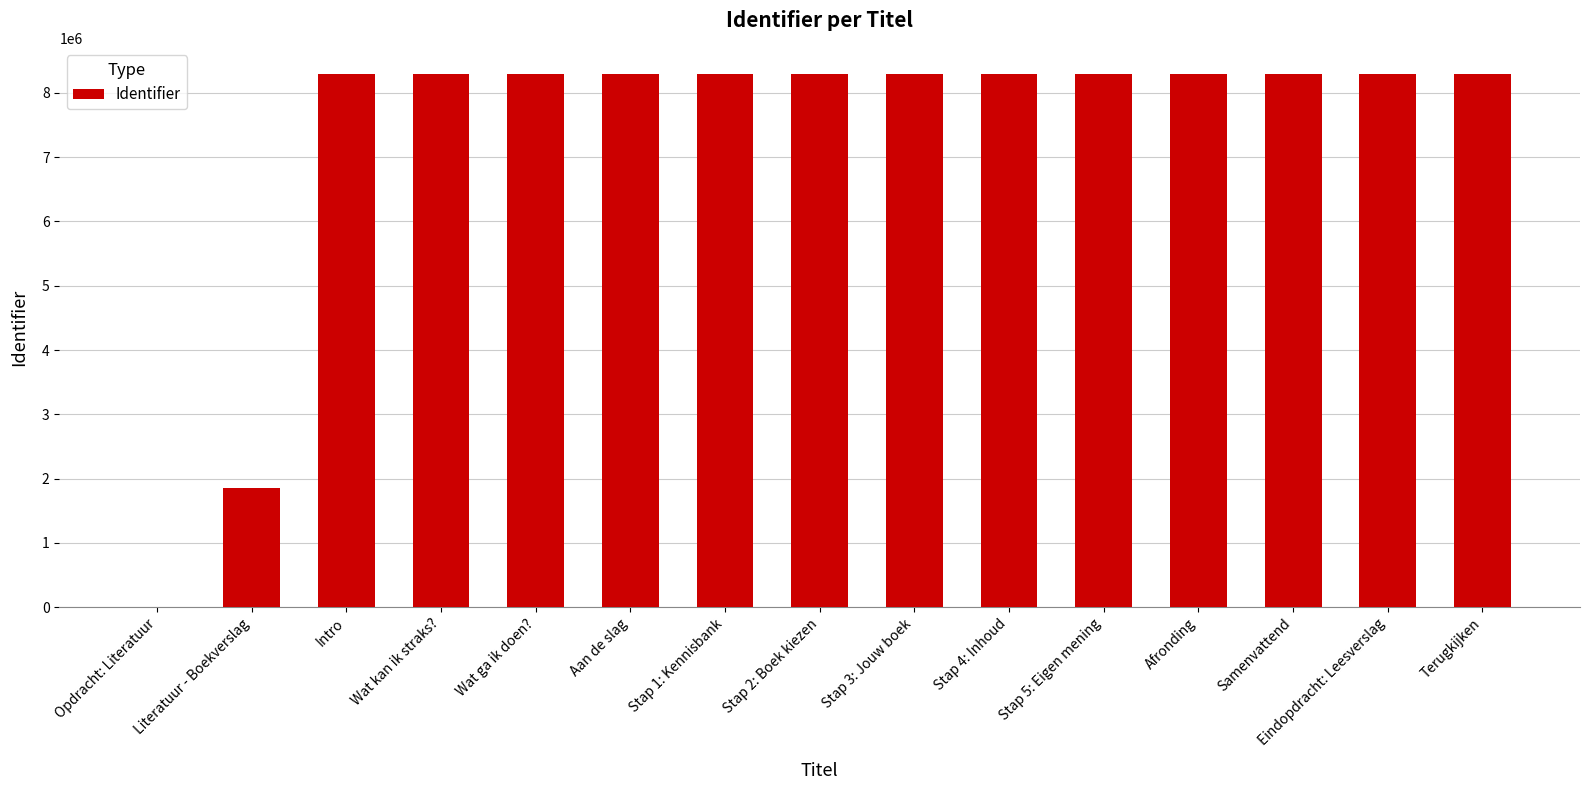

The value at Intro is 12901361. True or false?

False